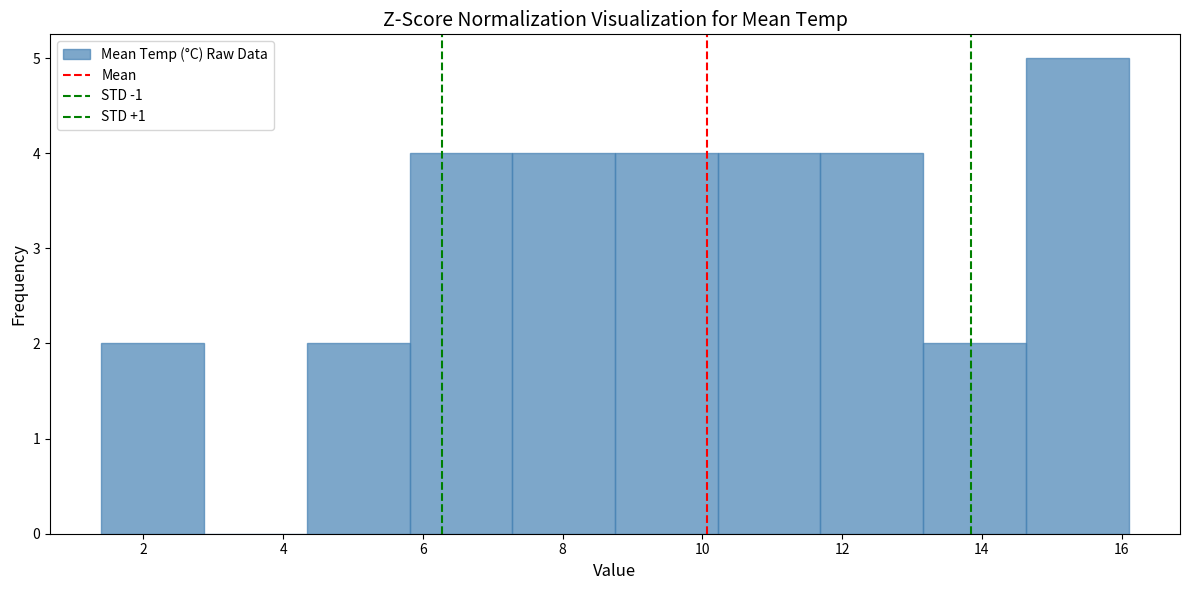

How tall is the bar that spans 5.8 to 7.2 on the x-axis? Neither the bar edges nor the heights are printed on the chart, so give them approximately, as read against the axes.

4